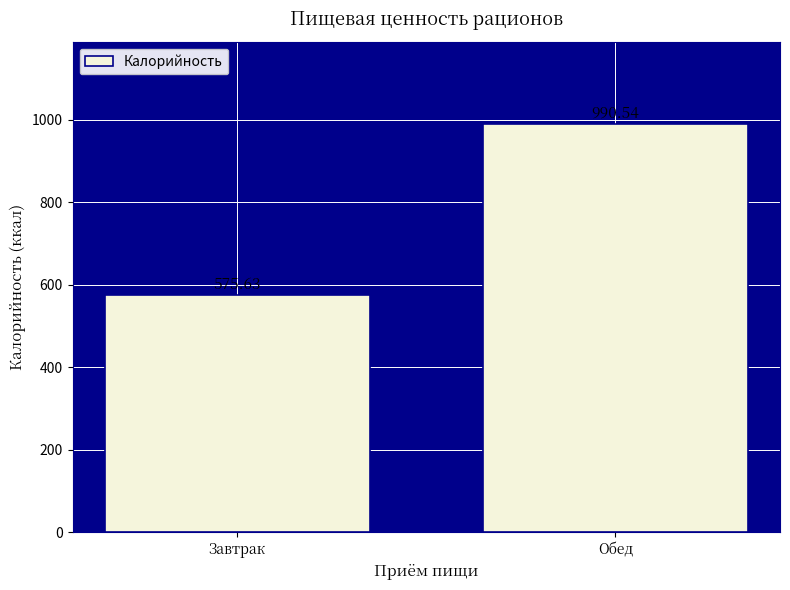

What value does the data have at Завтрак?

575.6